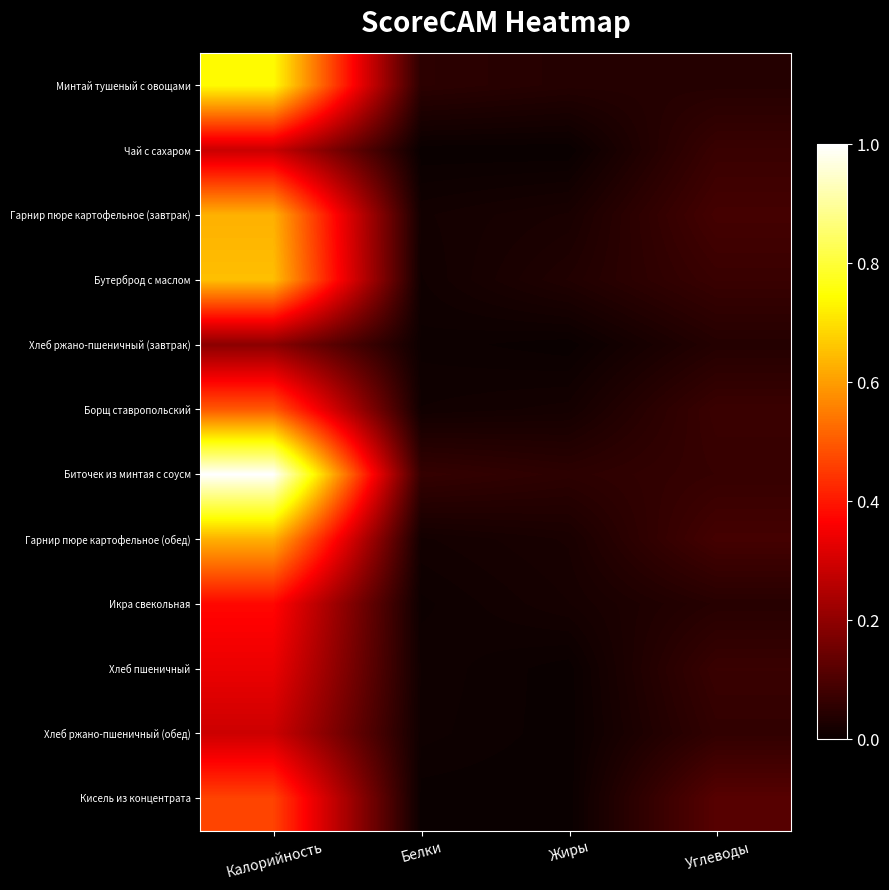

Reading left to right, transcribe all the data shown in this chart.

Минтай тушеный с овощами: Калорийность=0.7	Белки=0.1	Жиры=0.0	Углеводы=0.0
Чай с сахаром: Калорийность=0.3	Белки=0.0	Жиры=0.0	Углеводы=0.1
Гарнир пюре картофельное (завтрак): Калорийность=0.6	Белки=0.0	Жиры=0.0	Углеводы=0.1
Бутерброд с маслом: Калорийность=0.7	Белки=0.0	Жиры=0.0	Углеводы=0.1
Хлеб ржано-пшеничный (завтрак): Калорийность=0.2	Белки=0.0	Жиры=0.0	Углеводы=0.0
Борщ ставропольский: Калорийность=0.5	Белки=0.0	Жиры=0.0	Углеводы=0.1
Биточек из минтая с соусм: Калорийность=1.0	Белки=0.1	Жиры=0.1	Углеводы=0.1
Гарнир пюре картофельное (обед): Калорийность=0.6	Белки=0.0	Жиры=0.0	Углеводы=0.1
Икра свекольная: Калорийность=0.4	Белки=0.0	Жиры=0.0	Углеводы=0.0
Хлеб пшеничный: Калорийность=0.3	Белки=0.0	Жиры=0.0	Углеводы=0.1
Хлеб ржано-пшеничный (обед): Калорийность=0.3	Белки=0.0	Жиры=0.0	Углеводы=0.1
Кисель из концентрата: Калорийность=0.5	Белки=0.0	Жиры=0.0	Углеводы=0.1